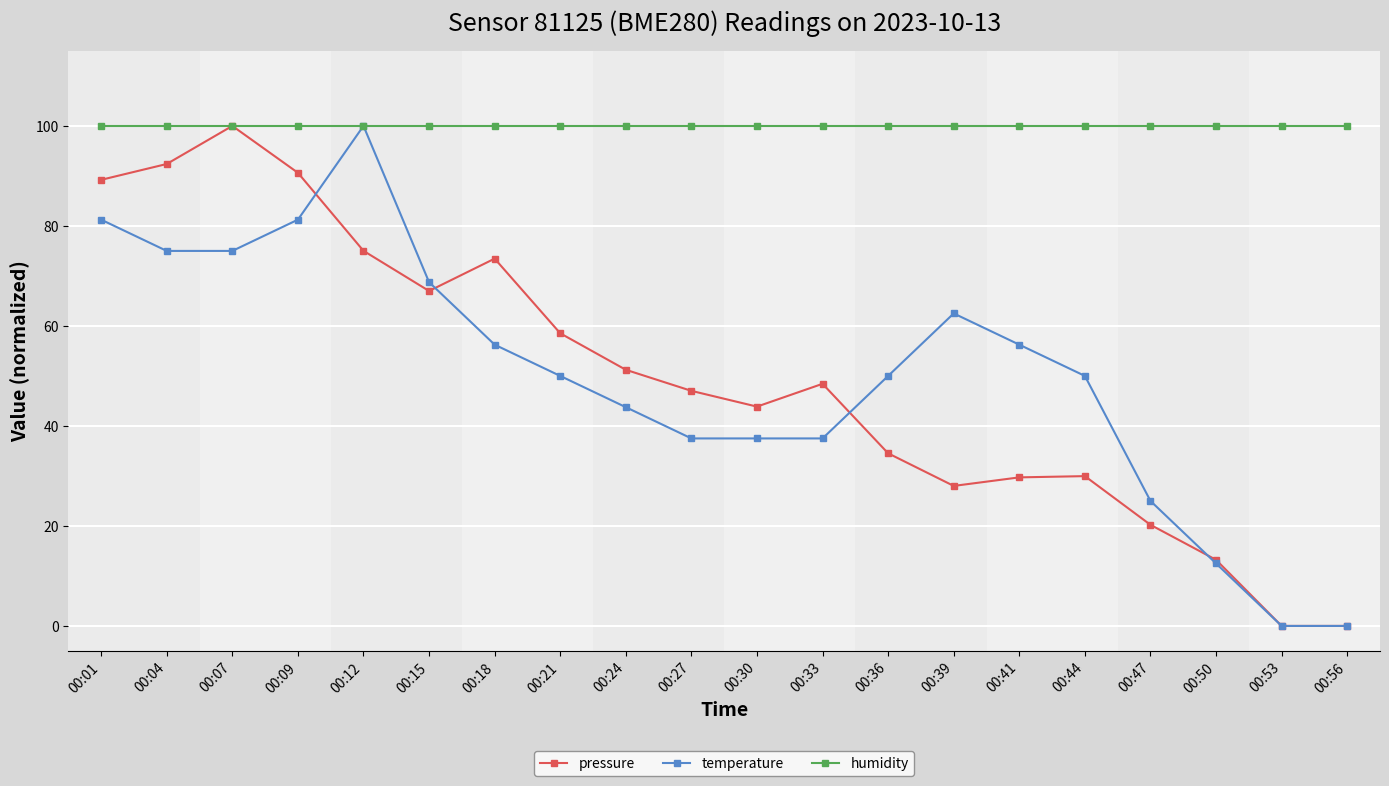

Where does the temperature series first go above 50?

00:01